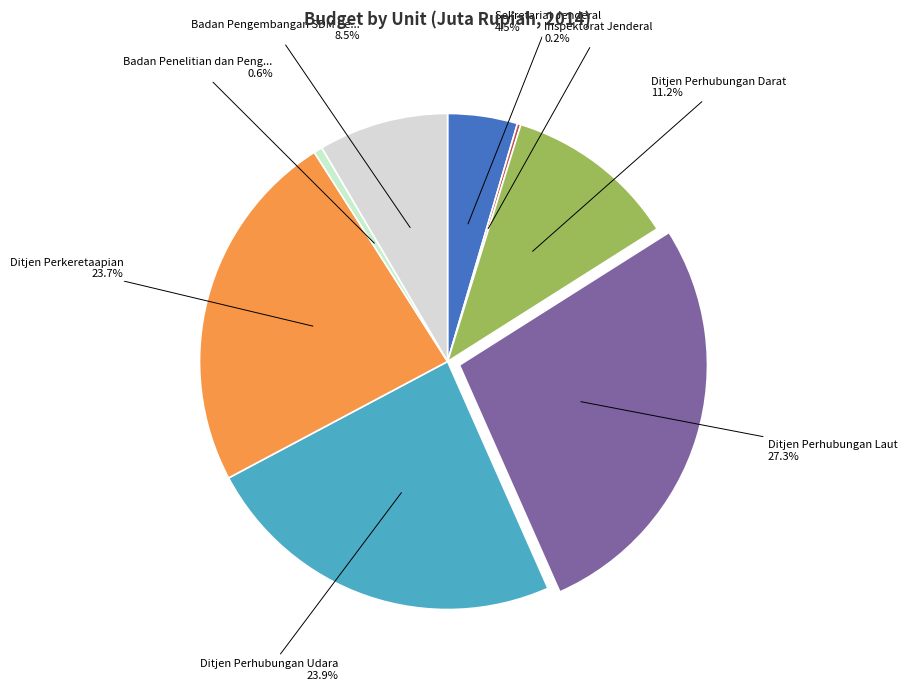

Which category has the smallest portion of the pie?

Inspektorat Jenderal